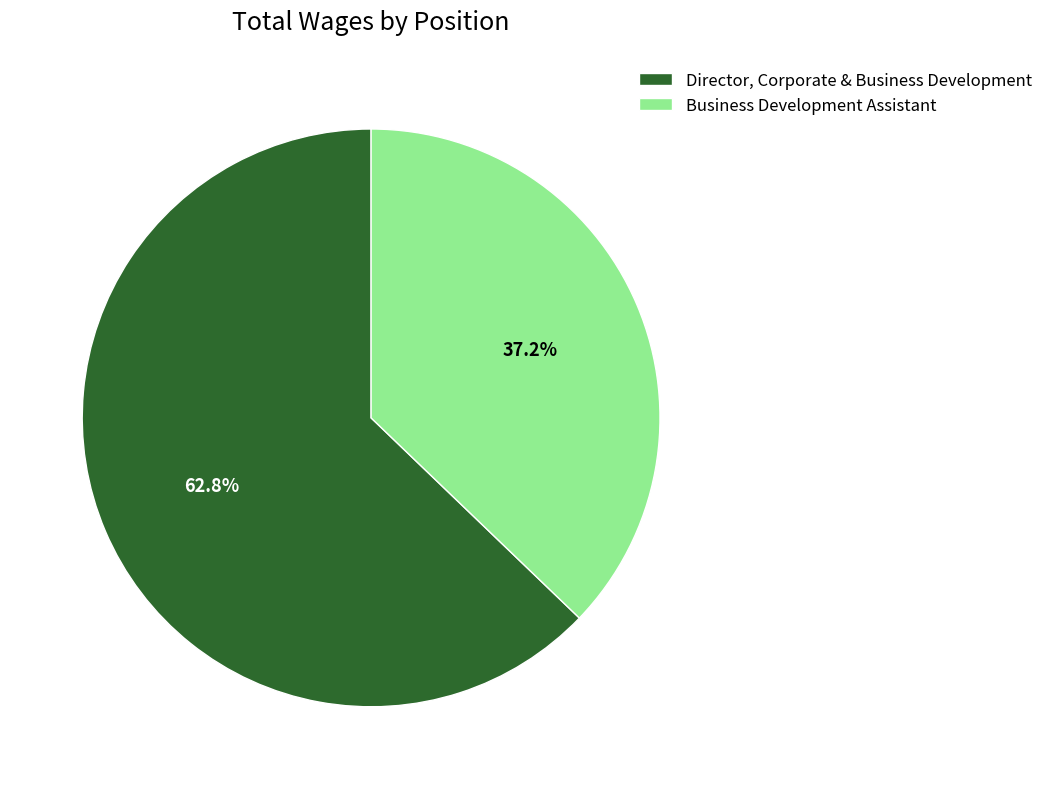

Combined, what portion of the pie is Business Development Assistant and Director, Corporate & Business Development?

100.0%